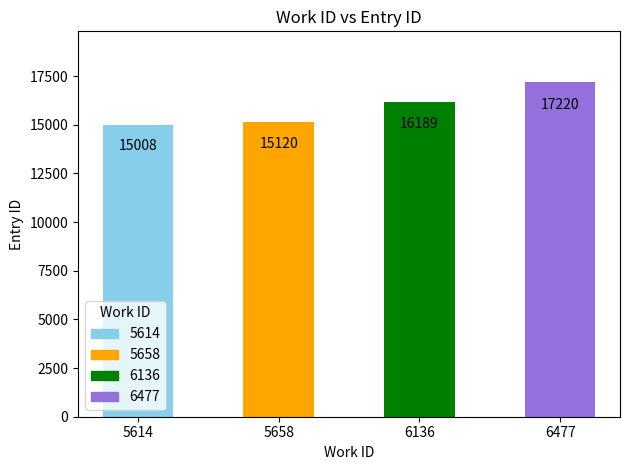

Which label corresponds to the largest value in the chart?

6477